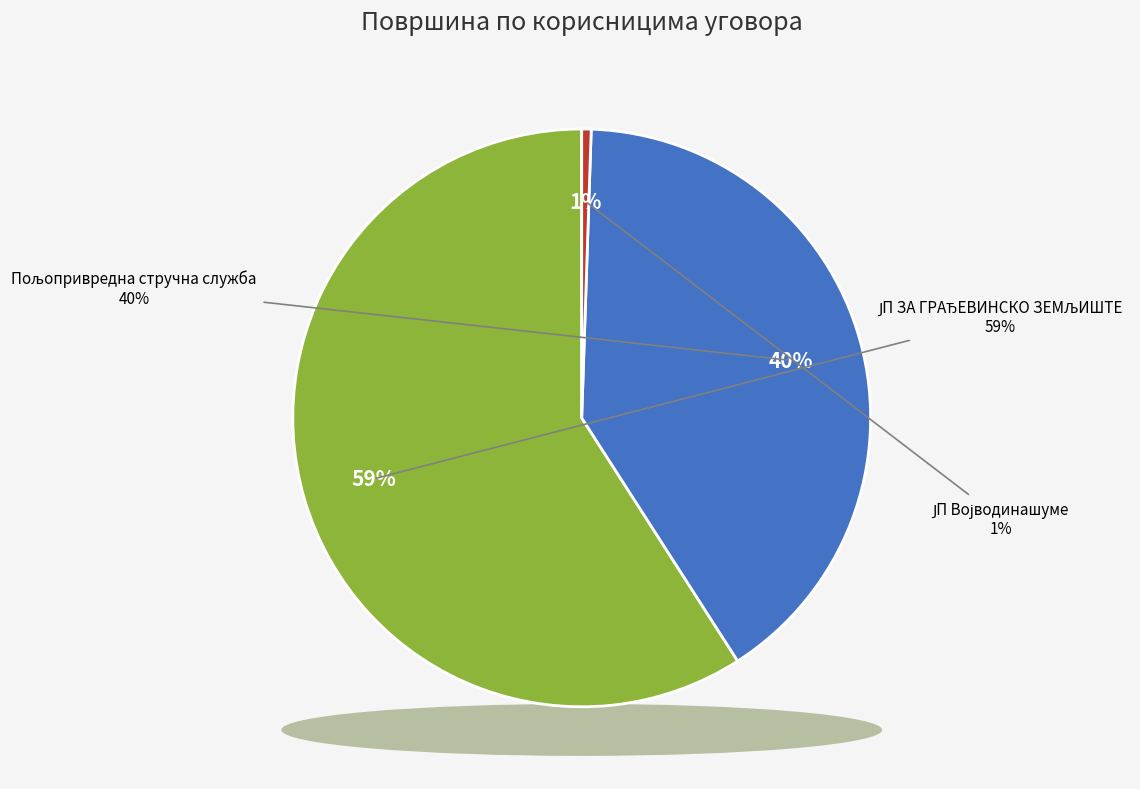

What is the change in value from Пољопривредна стручна служба Бачка Топола to ЈП Војводинашуме?

-41.1